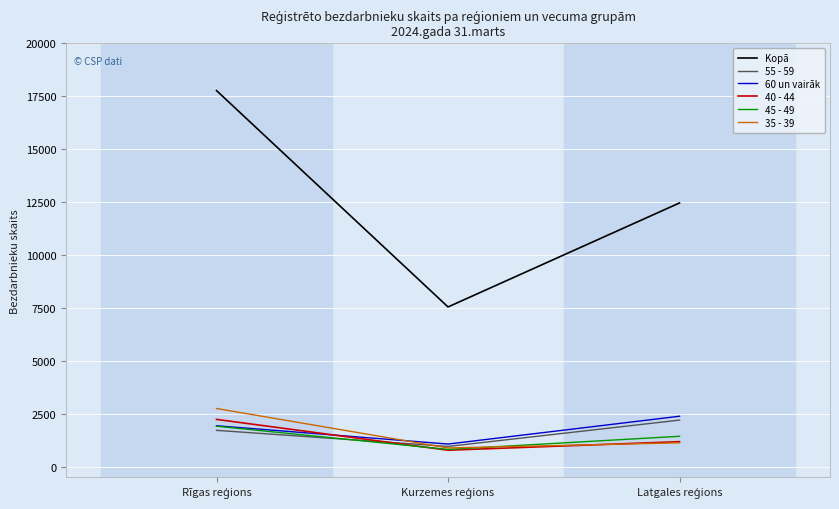

What is the sum of all 40 - 44 values?

4212